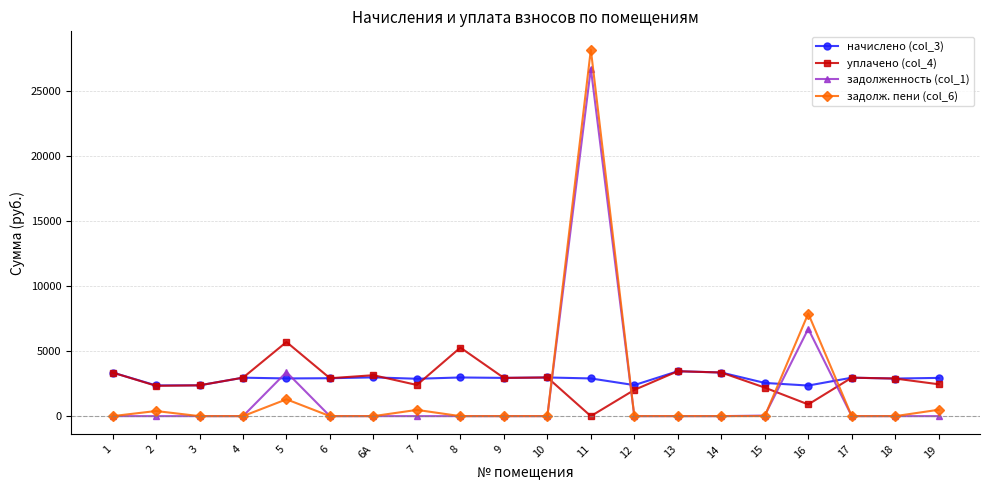

True or false: начислено (col_3) has more than 0 interior local peaks.

True